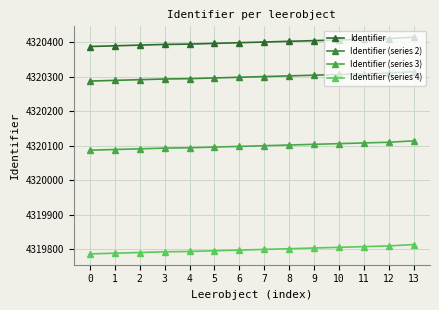

What is the highest value of the Identifier (series 3) series?

4320114